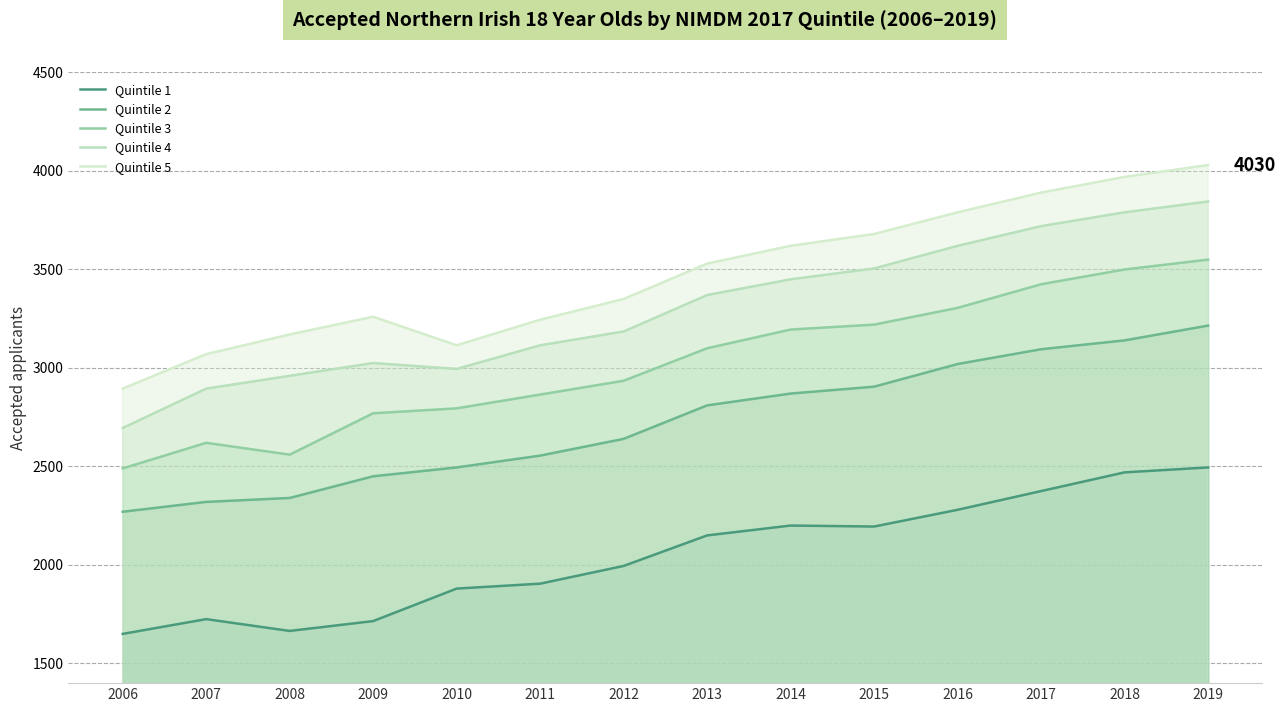

Rank the series at 2009 from highest to lowest value.

Quintile 5, Quintile 4, Quintile 3, Quintile 2, Quintile 1